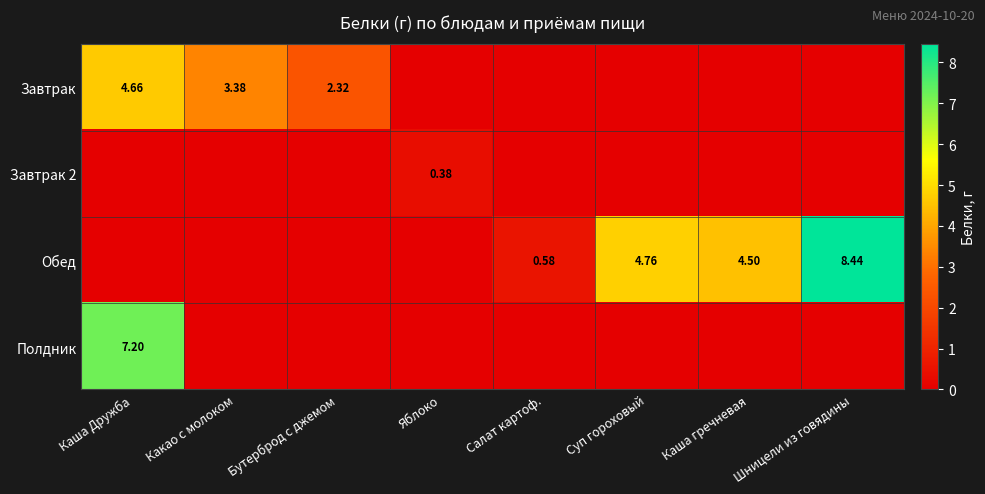

Is the value of Завтрак at Суп гороховый greater than the value of Завтрак 2 at Суп гороховый?

No